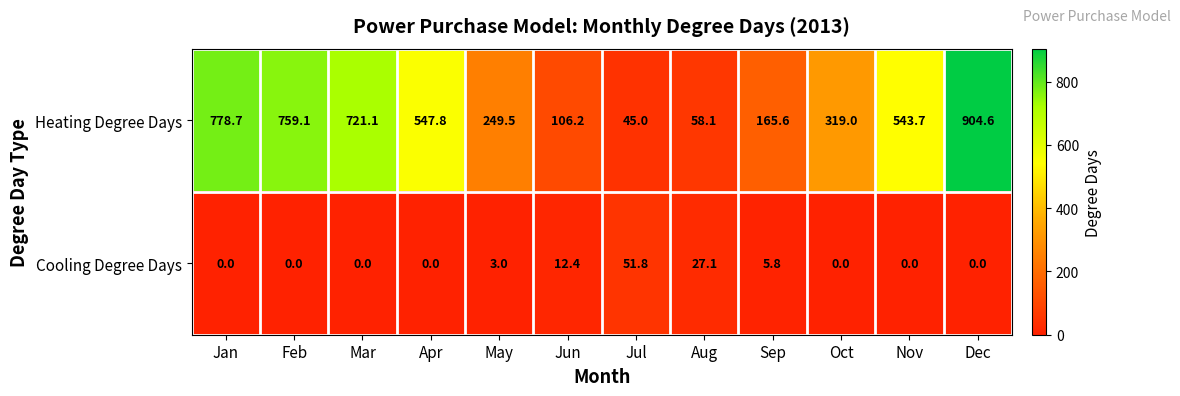

At which label does Cooling Degree Days reach its peak?

Jul